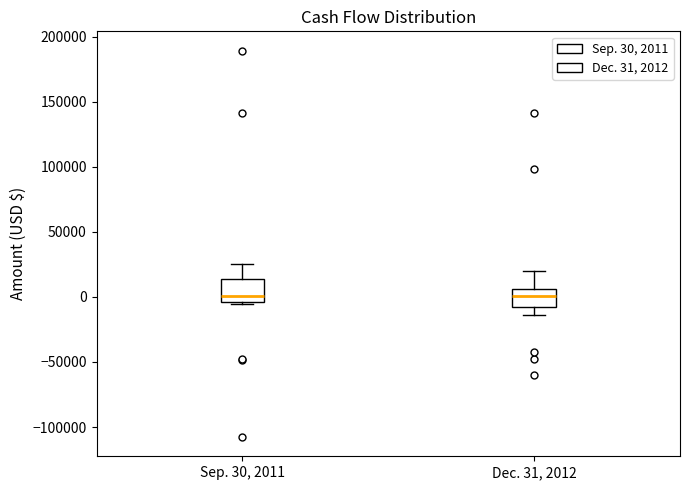

Where does the upper whisker of the box for Sep. 30, 2011 end on the y-axis? The values are not printed on the chart, so give them approximately, as read against the axis.

25000